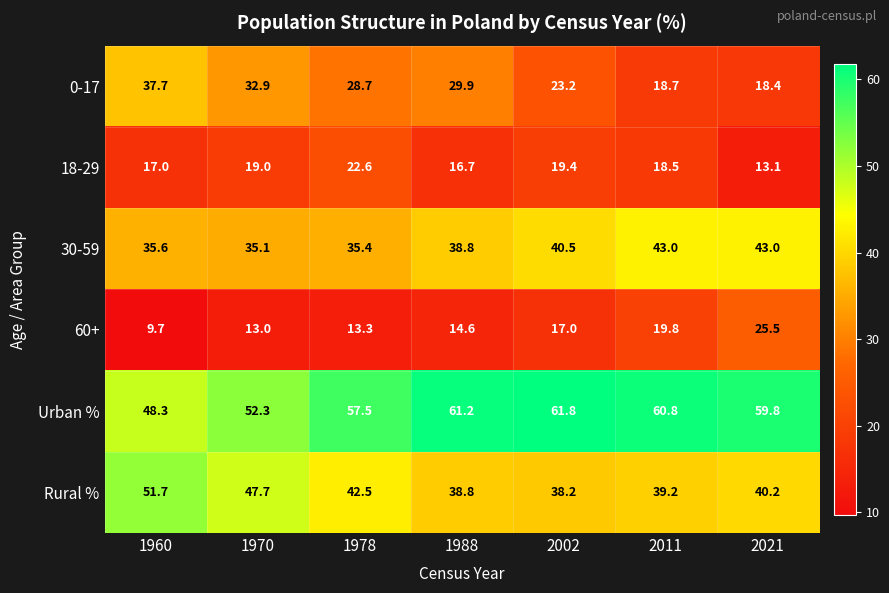

At how many categories does at least one series exceed 53?

5